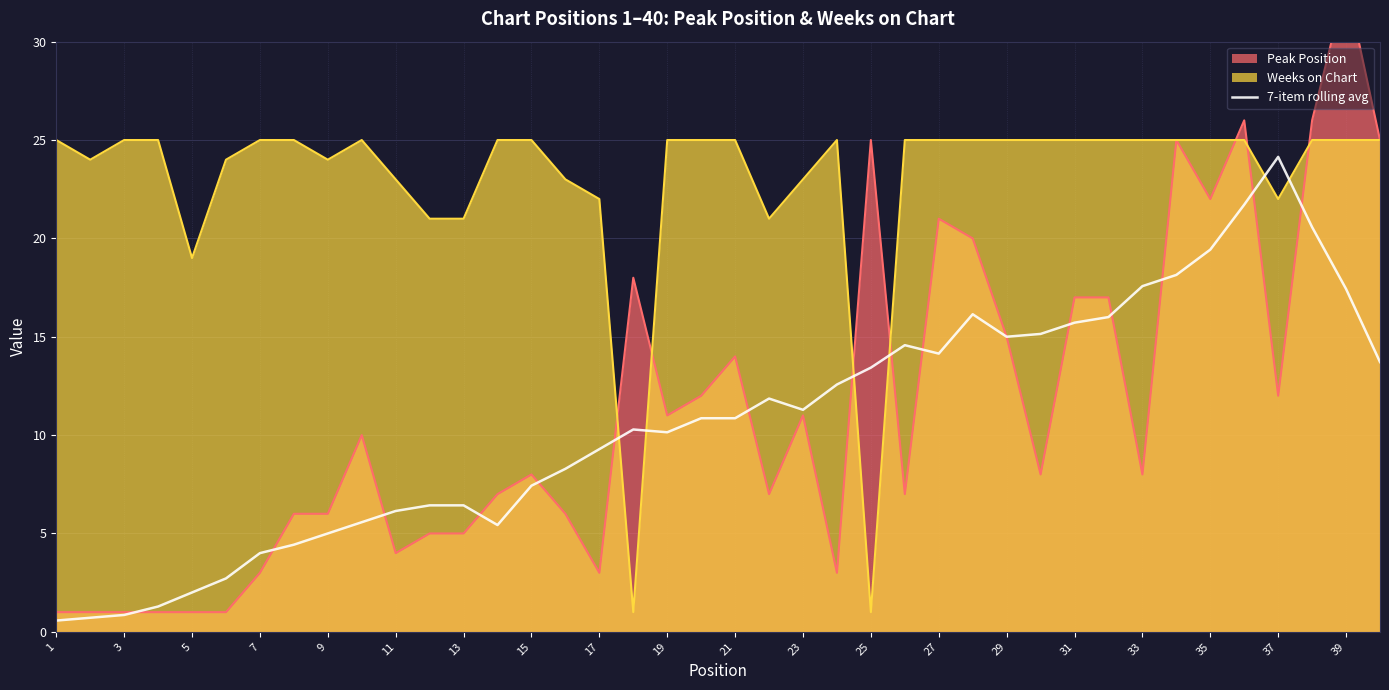

How many intersections are there between Weeks on Chart and 7-item rolling avg?

6